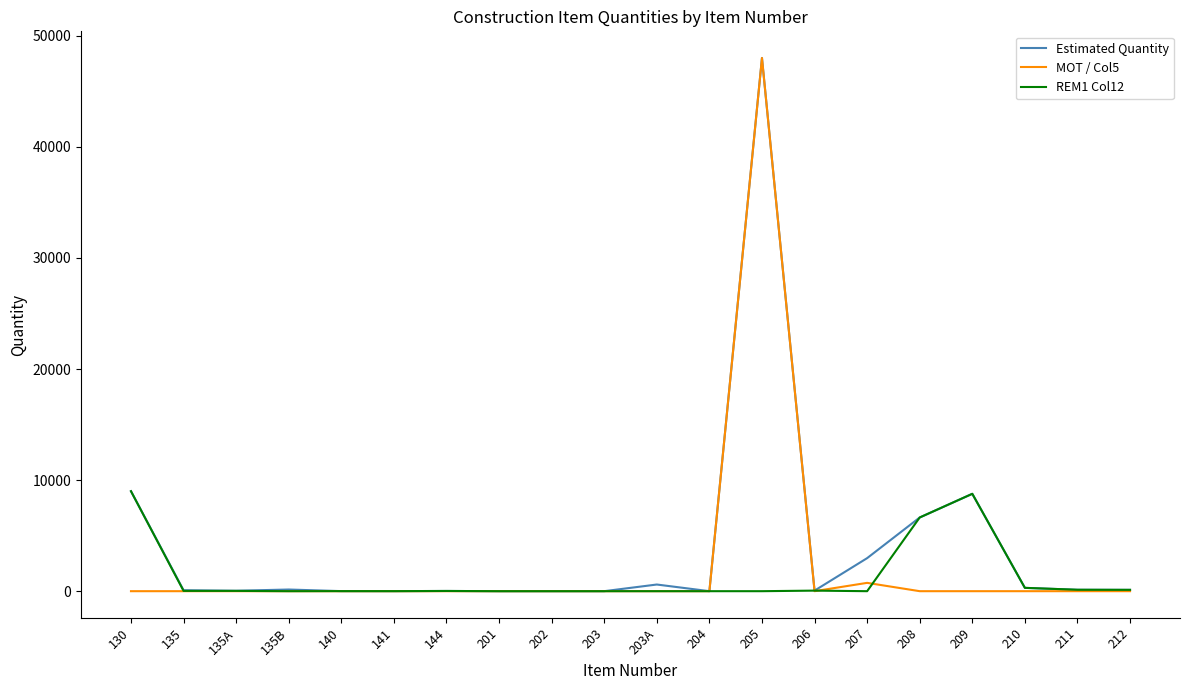

Which series has the widest spread of values?

MOT / Col5